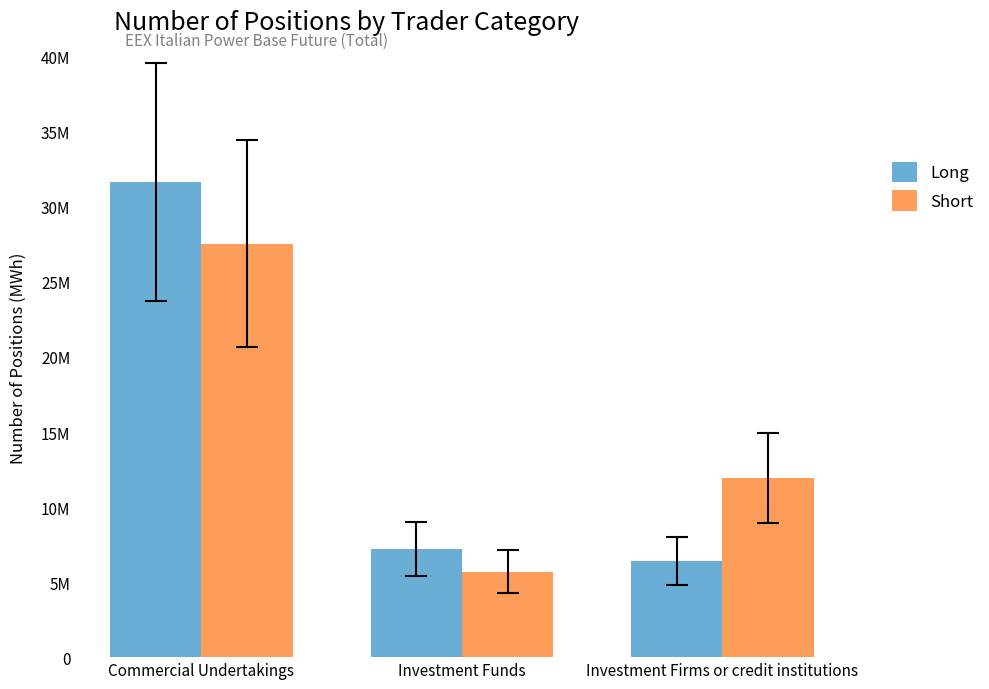

What are all the series names shown in the legend?

Long, Short